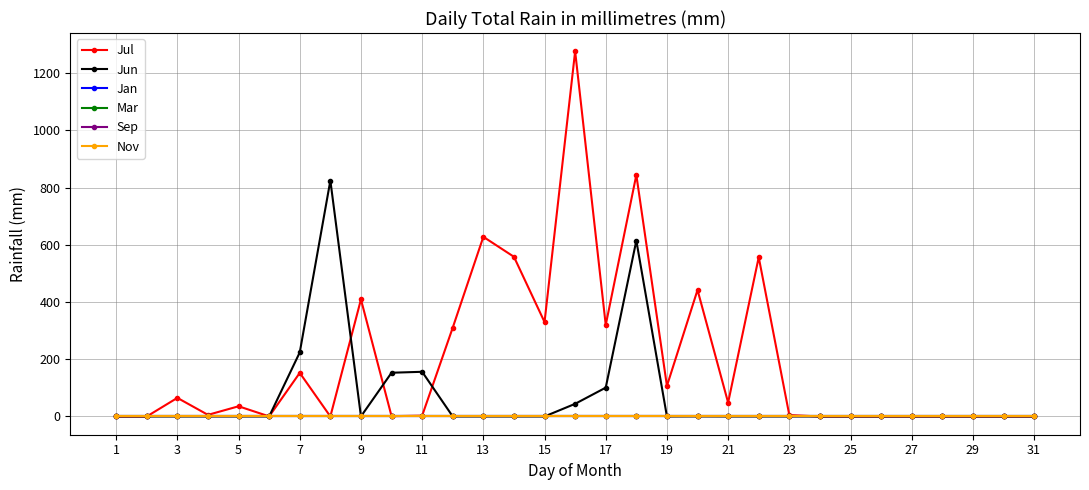

Is this an area chart (filled region under the line)?

No